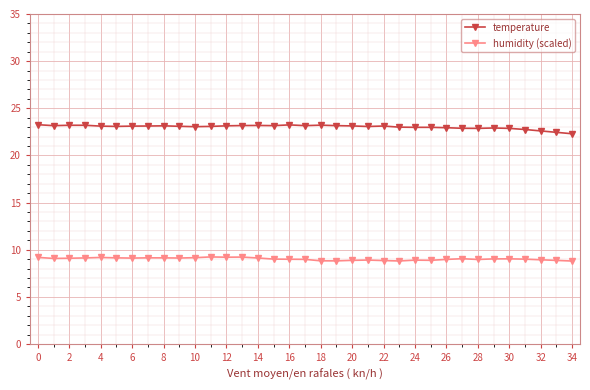

What is the sum of all humidity (scaled) values?

315.7